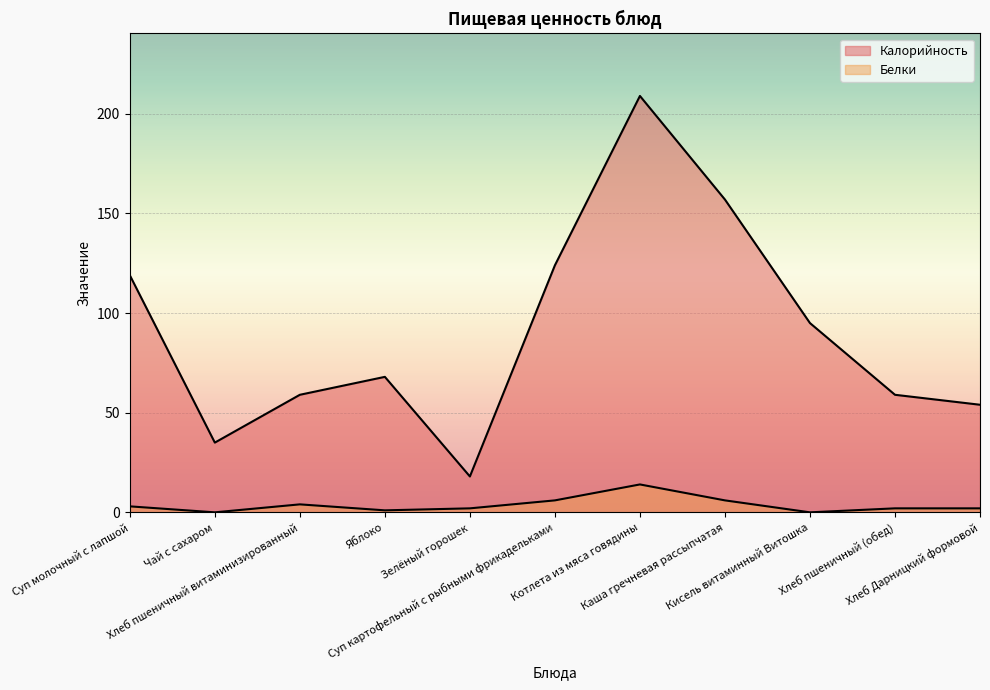

Reading left to right, list all the values displayed in this chart.

Калорийность: 119	35	59	68	18	124	209	157	95	59	54
Белки: 3	0	4	1	2	6	14	6	0	2	2